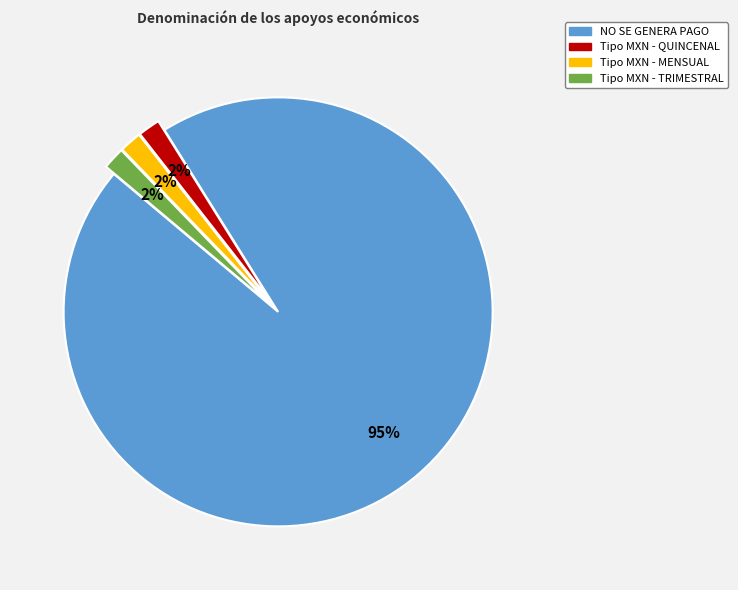

Is there any slice that represents more than half of the pie?

Yes